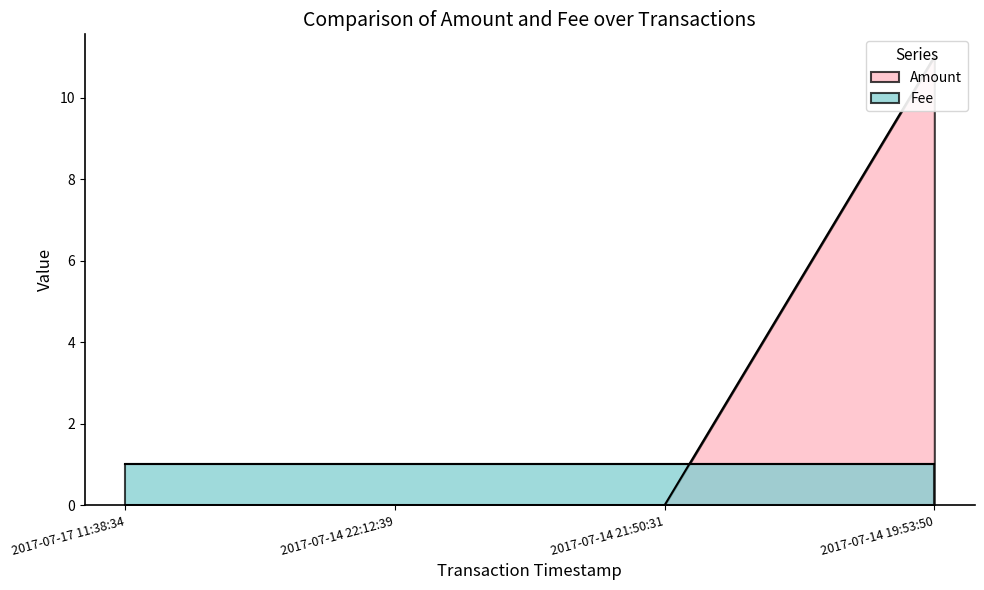

Is it true that the value at 2017-07-14 22:12:39 is -4?

False